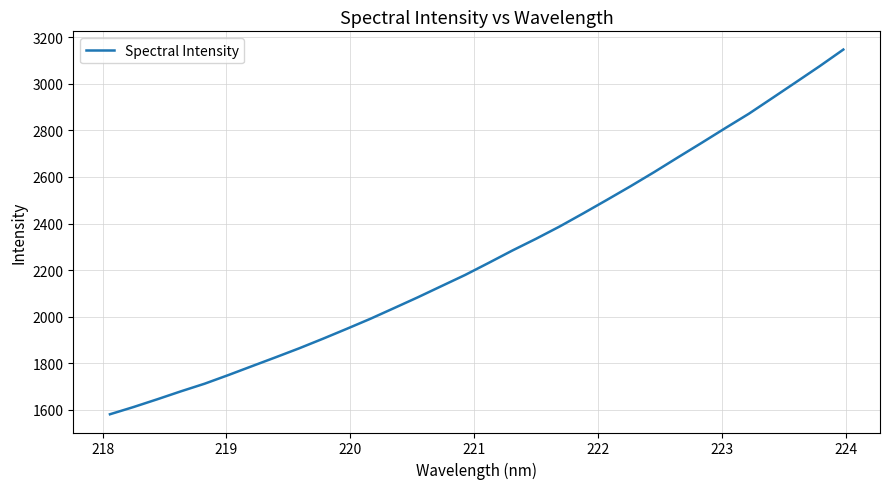

What is the difference between the maximum and minimum values?

1565.5